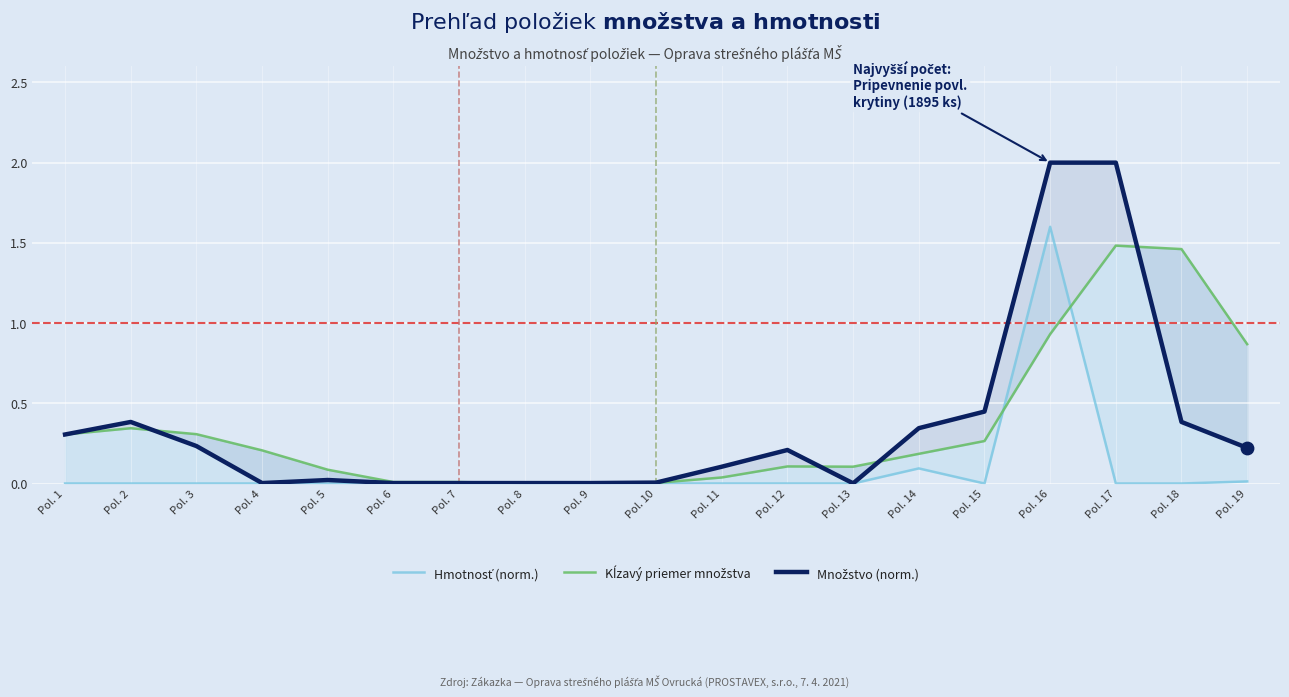

Is the value of Hmotnosť (norm.) at Pol. 1 greater than the value of Kĺzavý priemer množstva at Pol. 13?

No